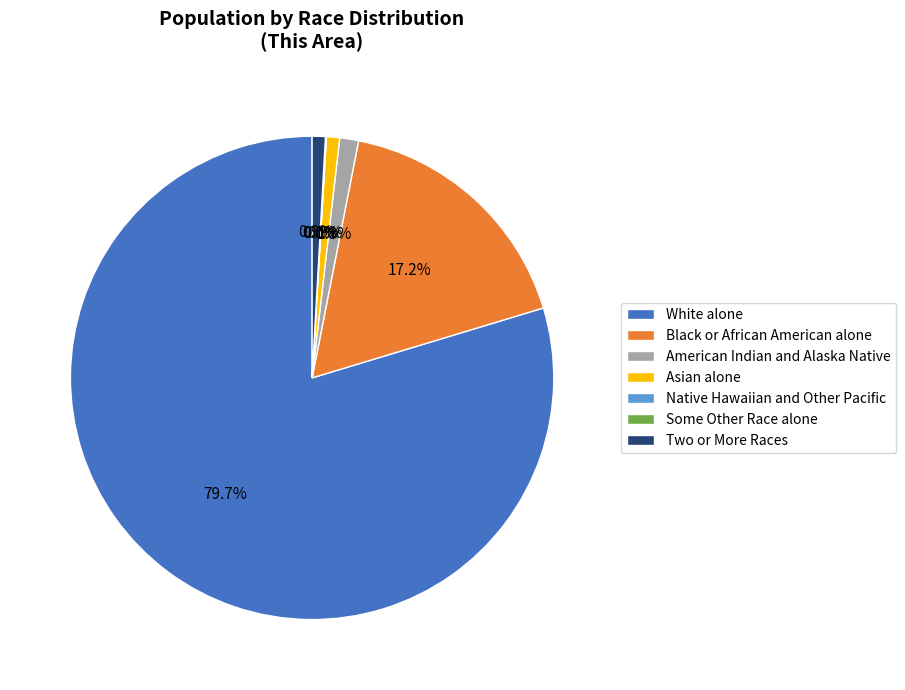

Between American Indian and Alaska Native and Asian alone, which is larger?

American Indian and Alaska Native